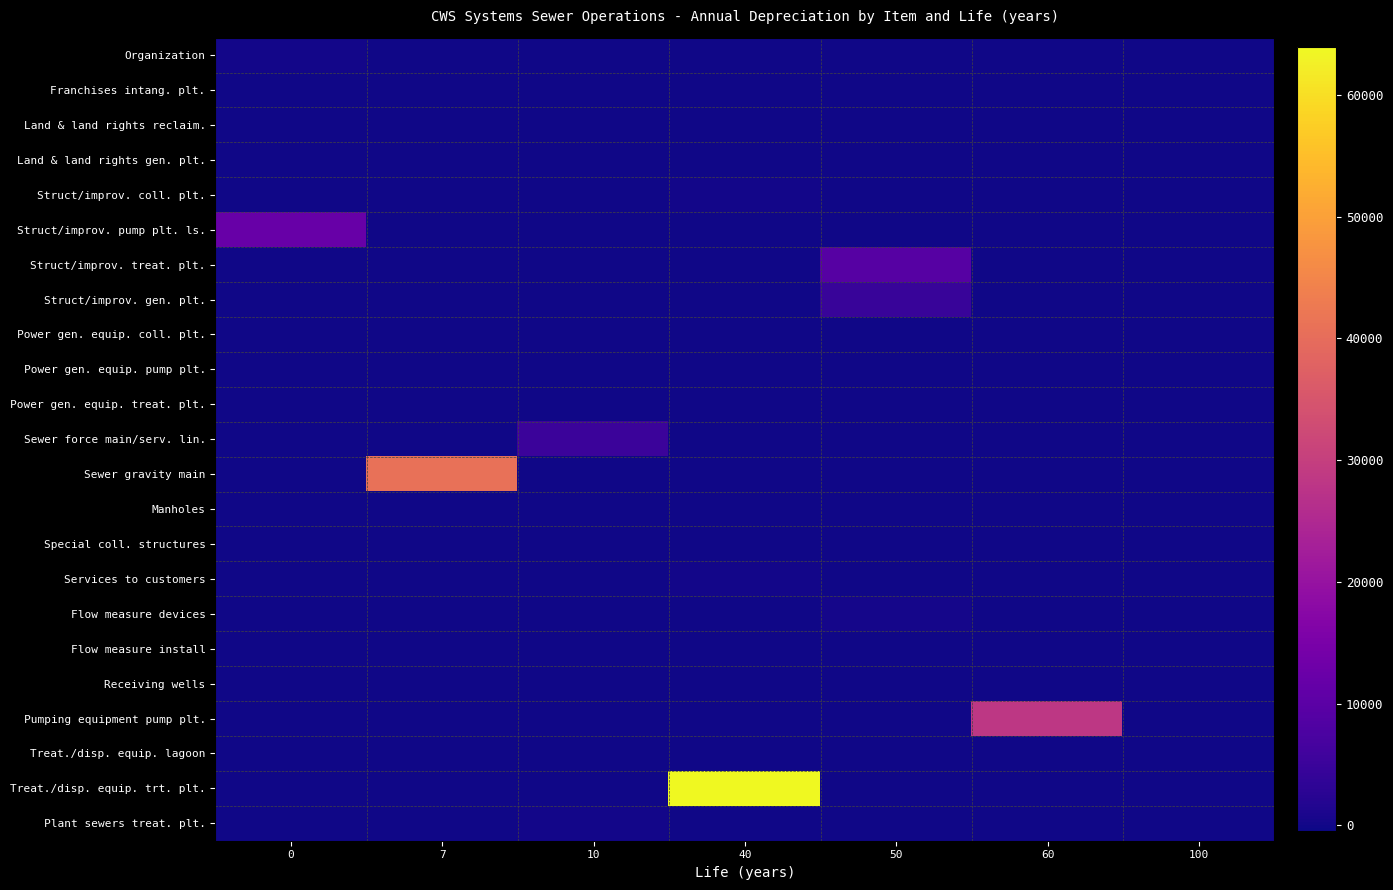

What is the spread (max minus min) of values at 40?

63925